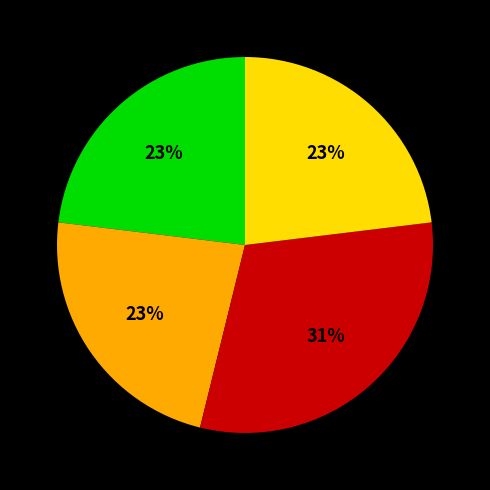

To the nearest percent, what is the difference between the largest and smallest slice percentages?

8%